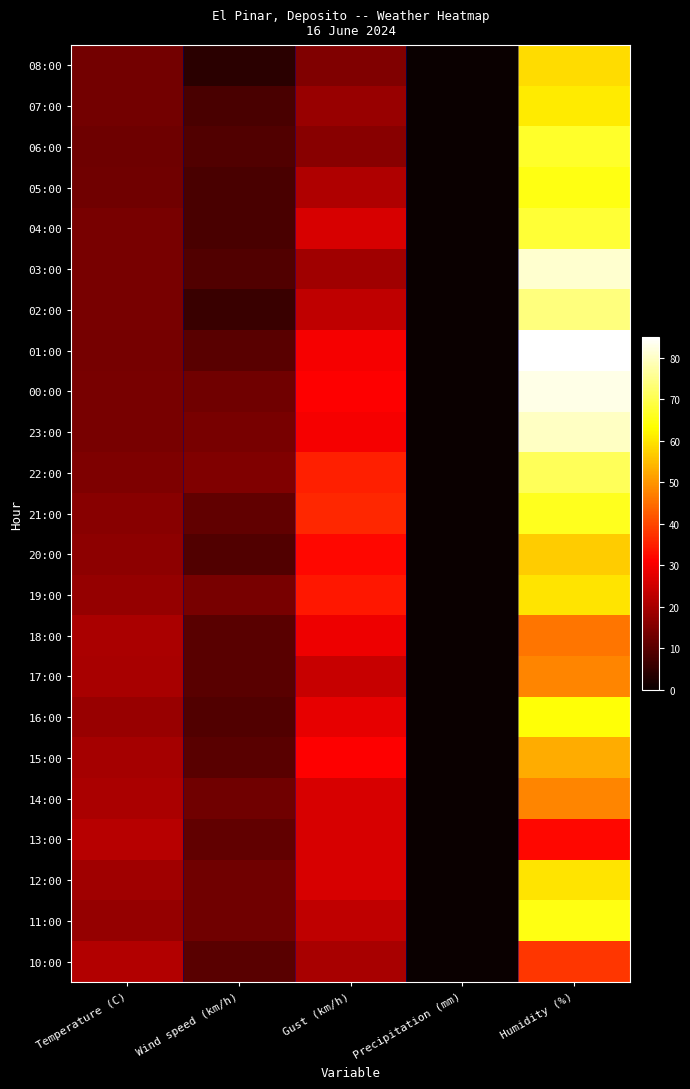

What is the difference between the highest and lowest values at Wind speed (km/h)?

11.0